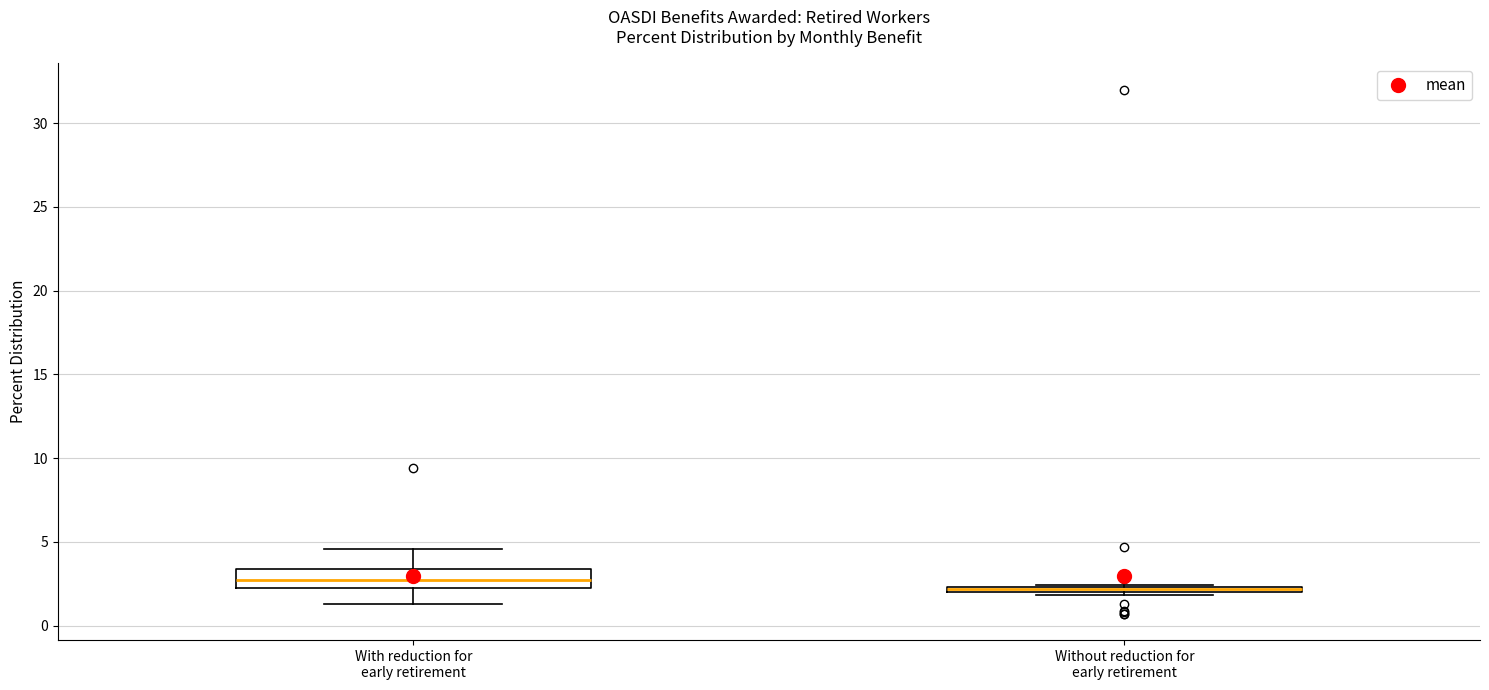

Where is the upper edge of the box for With reduction for early retirement on the y-axis? The values are not printed on the chart, so give them approximately, as read against the axis.

3.5